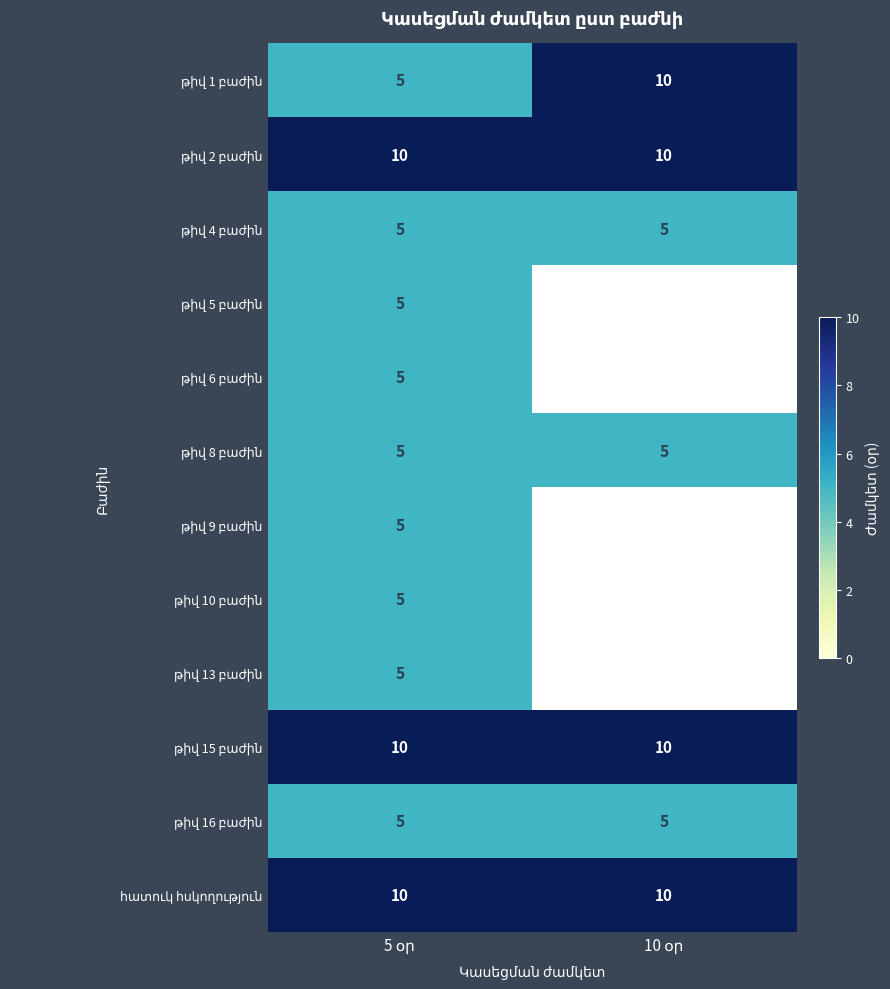

True or false: թիվ 2 բաժին has a value of 10.0 at 5 օր.

True